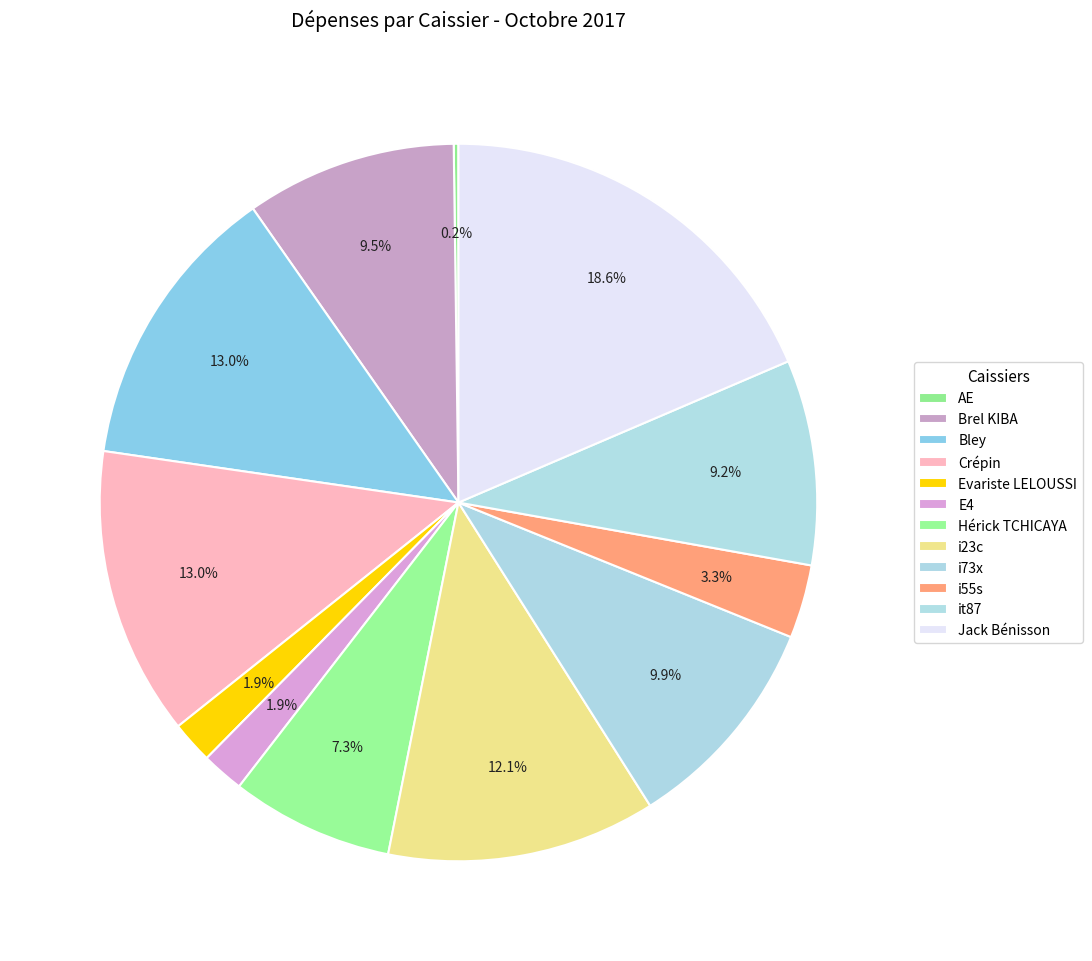

Which category has the biggest portion of the pie?

Jack Bénisson